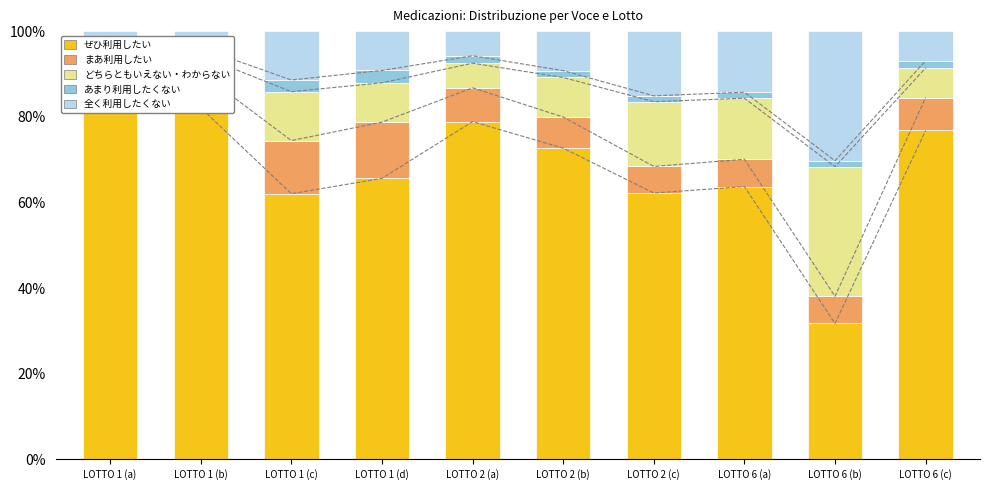

Reading left to right, what are all the values shown in this chart?

ぜひ利用したい: LOTTO 1 (a)=85.6	LOTTO 1 (b)=82.1	LOTTO 1 (c)=62.0	LOTTO 1 (d)=65.6	LOTTO 2 (a)=78.9	LOTTO 2 (b)=72.7	LOTTO 2 (c)=62.2	LOTTO 6 (a)=63.7	LOTTO 6 (b)=31.7	LOTTO 6 (c)=76.8
まあ利用したい: LOTTO 1 (a)=8.6	LOTTO 1 (b)=8.2	LOTTO 1 (c)=12.4	LOTTO 1 (d)=13.1	LOTTO 2 (a)=7.9	LOTTO 2 (b)=7.3	LOTTO 2 (c)=6.2	LOTTO 6 (a)=6.4	LOTTO 6 (b)=6.3	LOTTO 6 (c)=7.7
どちらともいえない・わからない: LOTTO 1 (a)=2.0	LOTTO 1 (b)=3.9	LOTTO 1 (c)=11.4	LOTTO 1 (d)=9.2	LOTTO 2 (a)=5.8	LOTTO 2 (b)=9.2	LOTTO 2 (c)=15.1	LOTTO 6 (a)=14.3	LOTTO 6 (b)=30.3	LOTTO 6 (c)=6.9
あまり利用したくない: LOTTO 1 (a)=1.9	LOTTO 1 (b)=1.8	LOTTO 1 (c)=2.7	LOTTO 1 (d)=2.9	LOTTO 2 (a)=1.7	LOTTO 2 (b)=1.6	LOTTO 2 (c)=1.4	LOTTO 6 (a)=1.4	LOTTO 6 (b)=1.4	LOTTO 6 (c)=1.7
全く利用したくない: LOTTO 1 (a)=2.0	LOTTO 1 (b)=3.9	LOTTO 1 (c)=11.4	LOTTO 1 (d)=9.2	LOTTO 2 (a)=5.8	LOTTO 2 (b)=9.2	LOTTO 2 (c)=15.1	LOTTO 6 (a)=14.3	LOTTO 6 (b)=30.3	LOTTO 6 (c)=6.9